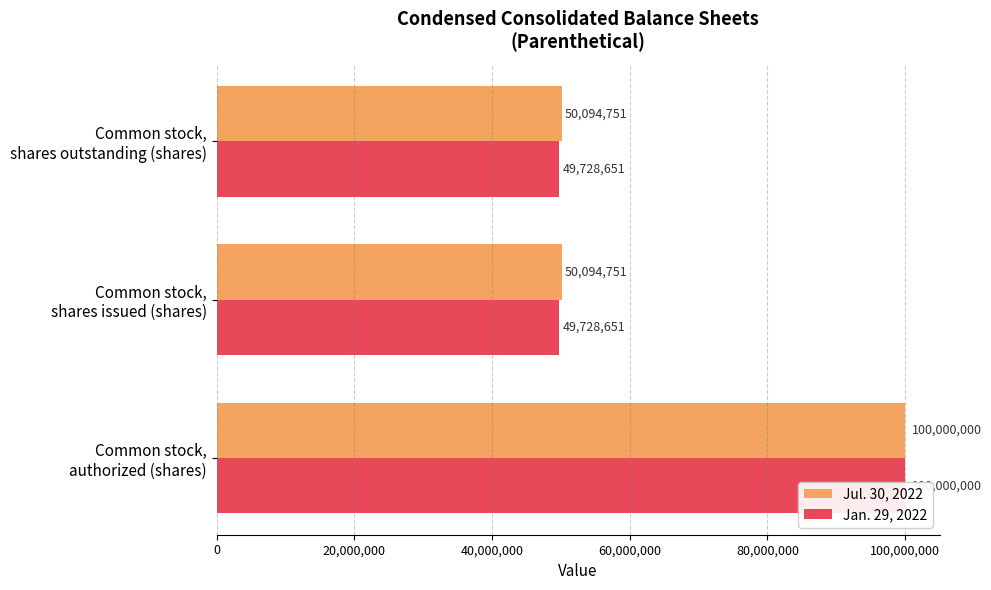

Between Common stock, authorized (shares) and Common stock, shares issued (shares), which series saw the biggest shift?

Jan. 29, 2022